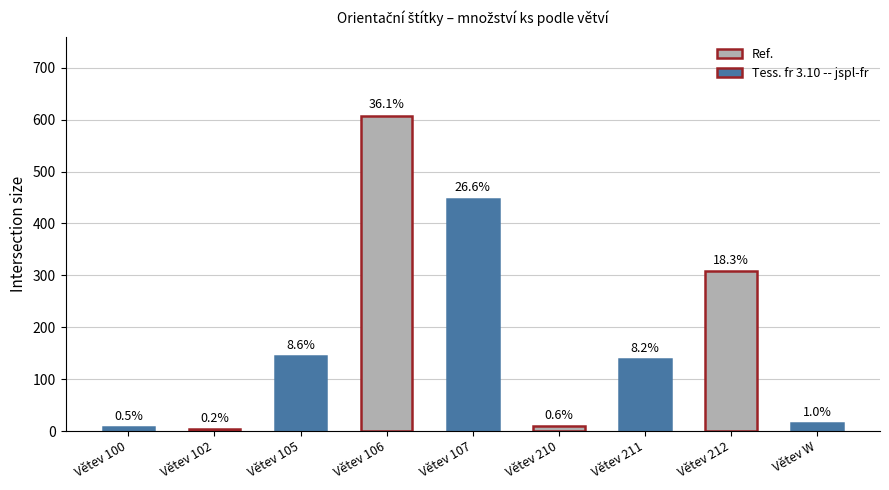

Does the chart contain any negative values?

No